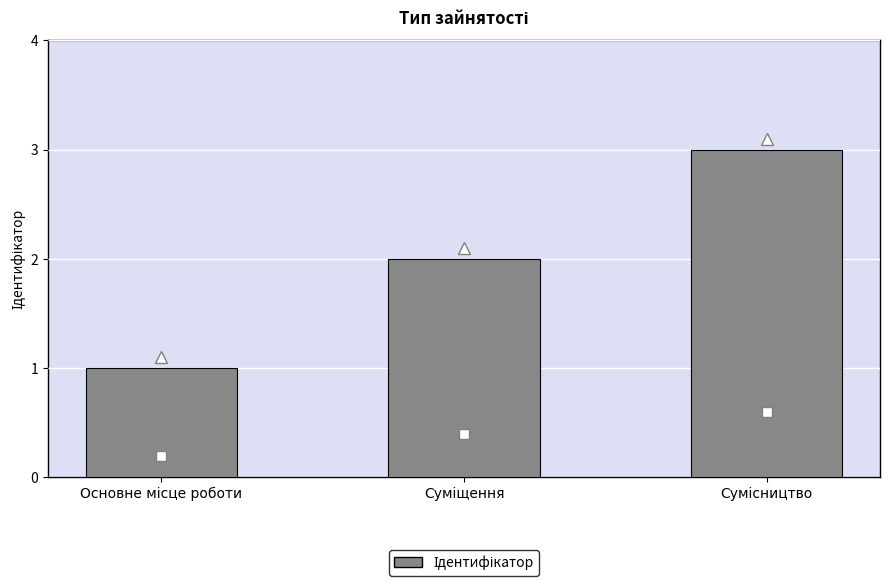

What is the sum of all values?

6